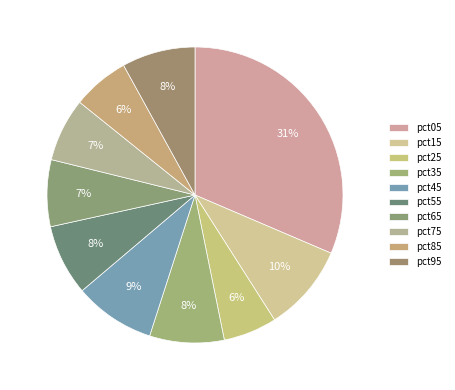

To the nearest percent, what is the difference between the largest and smallest slice percentages?

26%